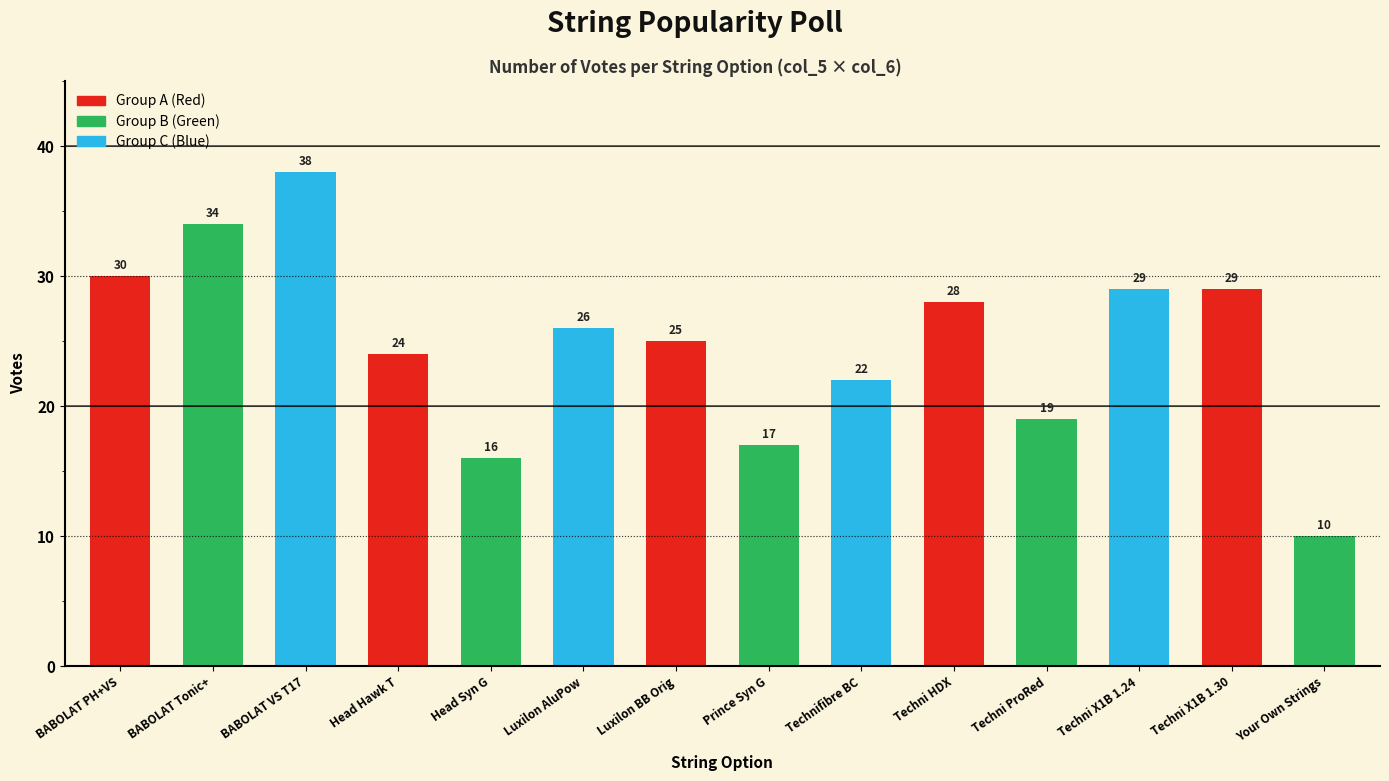

What is the greatest value displayed?

38